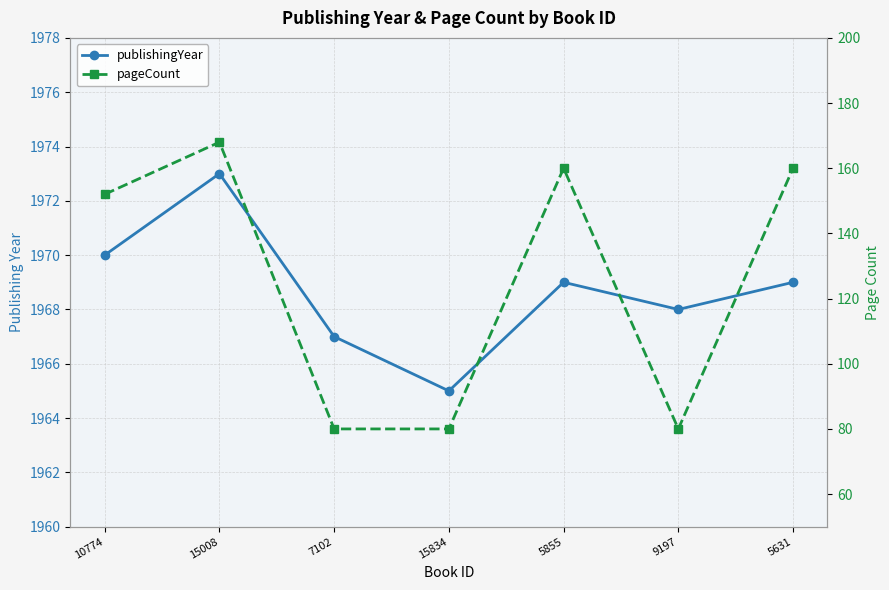

Which series has the widest spread of values?

pageCount